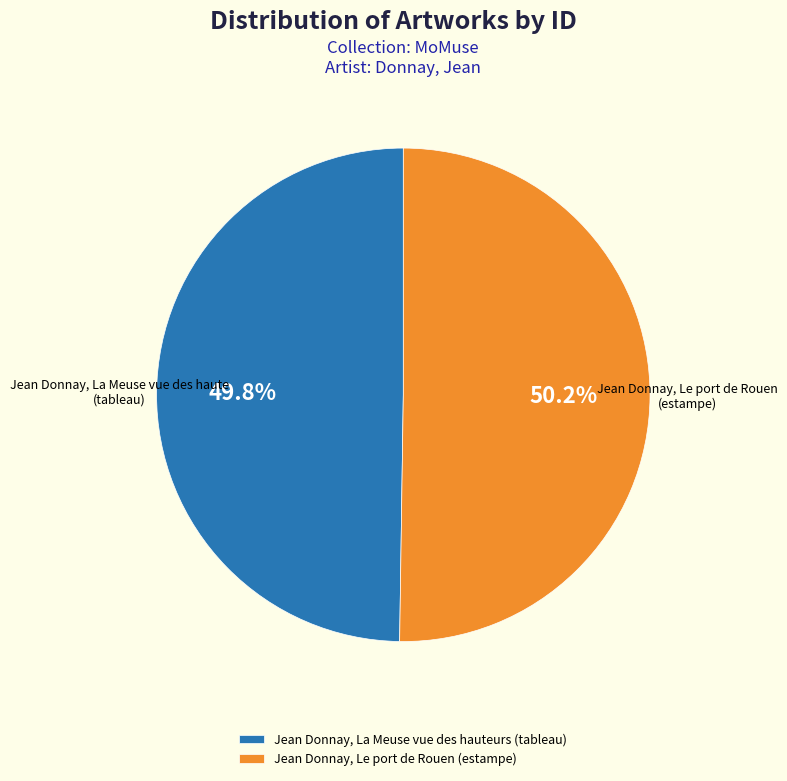

What percentage is NOT represented by Jean Donnay, La Meuse vue des hauteurs (tableau)?

50.2%